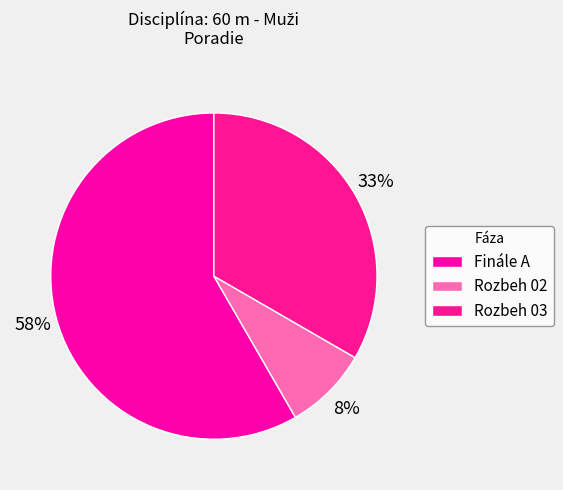

How many segments does this pie chart have?

3